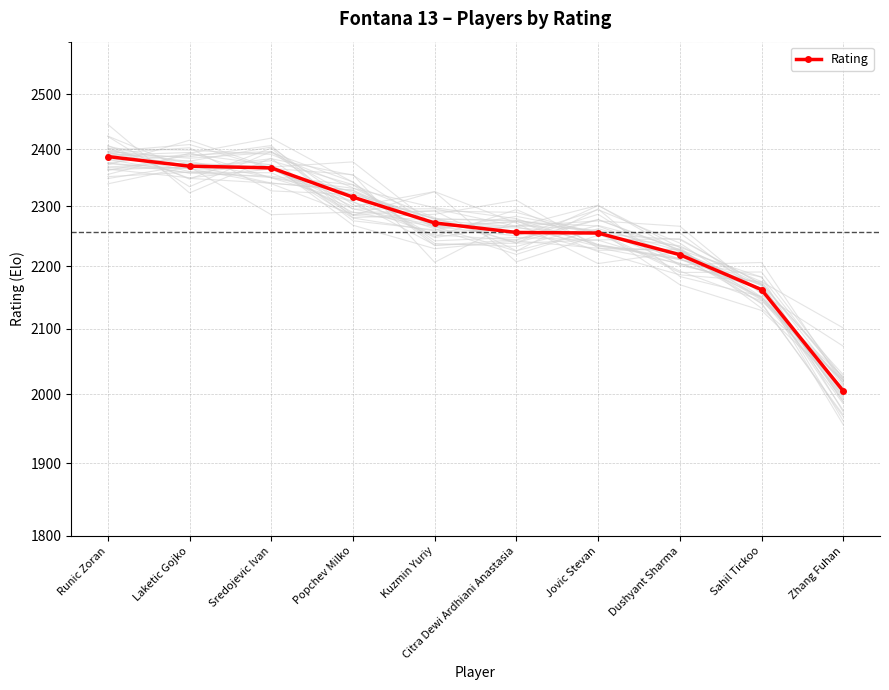

What is the minimum value shown in the chart?

2005